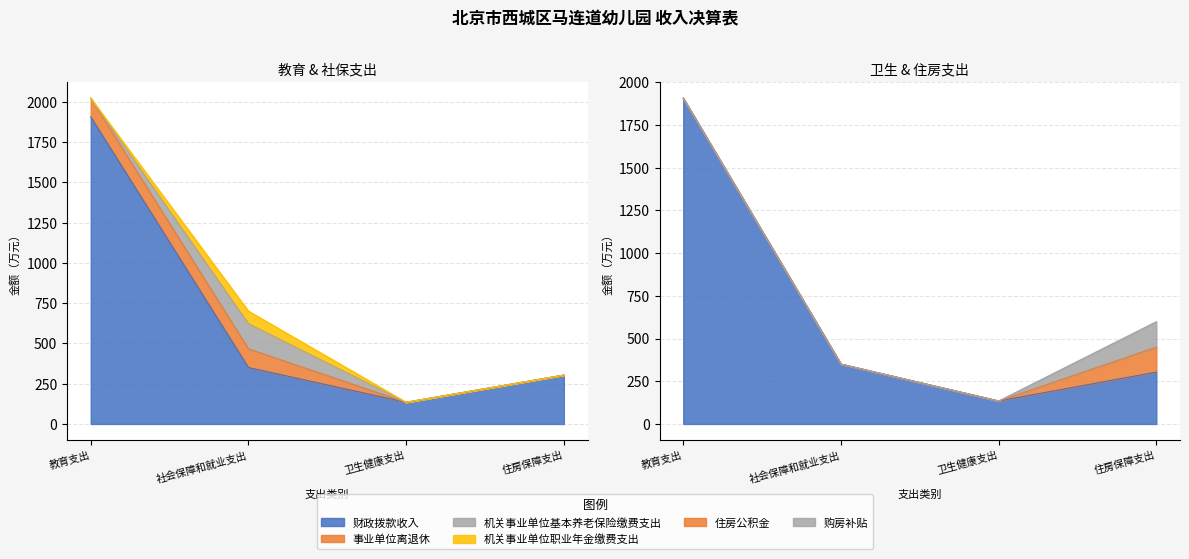

Which category has the lowest value in the 购房补贴 series?

教育支出